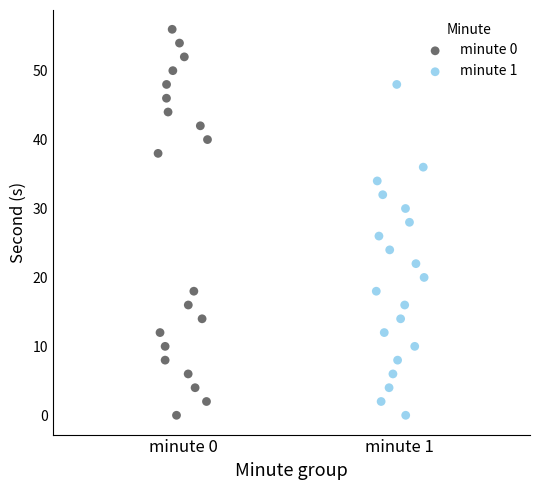

Which series has the widest spread of Y values?

minute 0